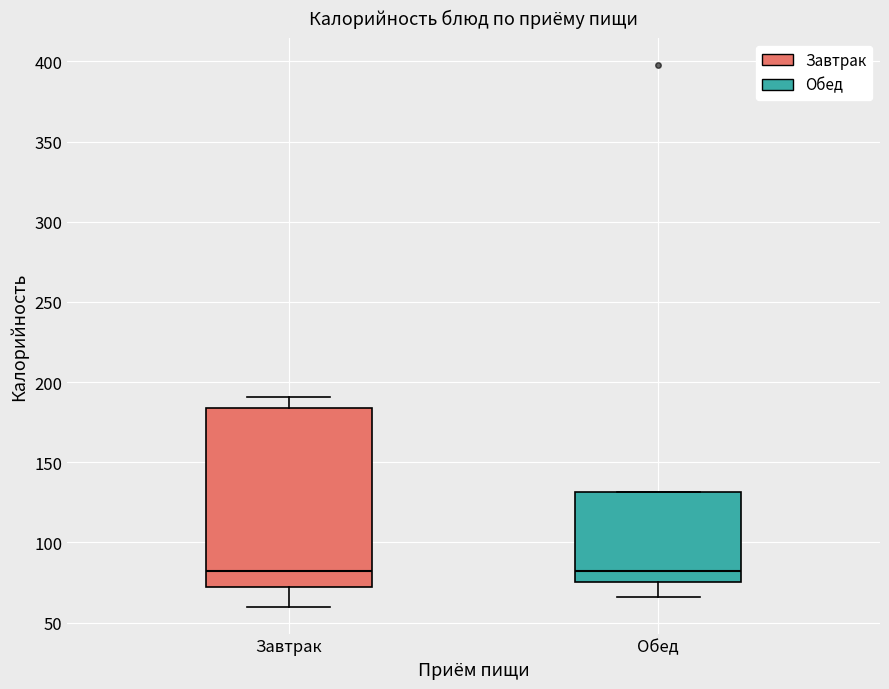

Reading left to right, transcribe this box plot: for each box, give where its median line is, the range the box spans, and where its two whiskers end, as read against the y-axis. The values are not printed on the chart, so give them approximately, as read against the axis.

Завтрак: median 80, box 70 to 185, whiskers 60 to 190
Обед: median 80, box 75 to 130, whiskers 65 to 130